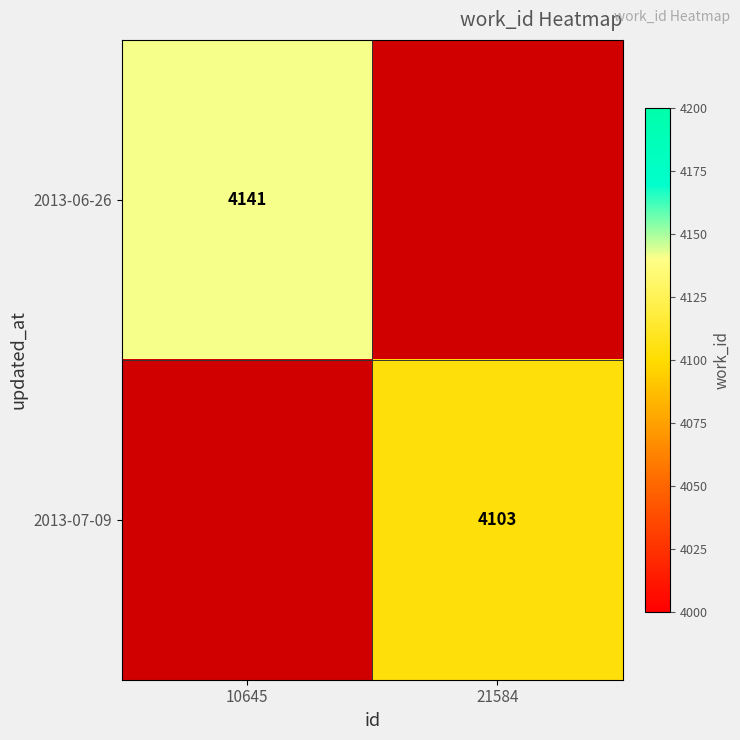

The 2013-07-09 series shows 4103 at 21584. True or false?

True